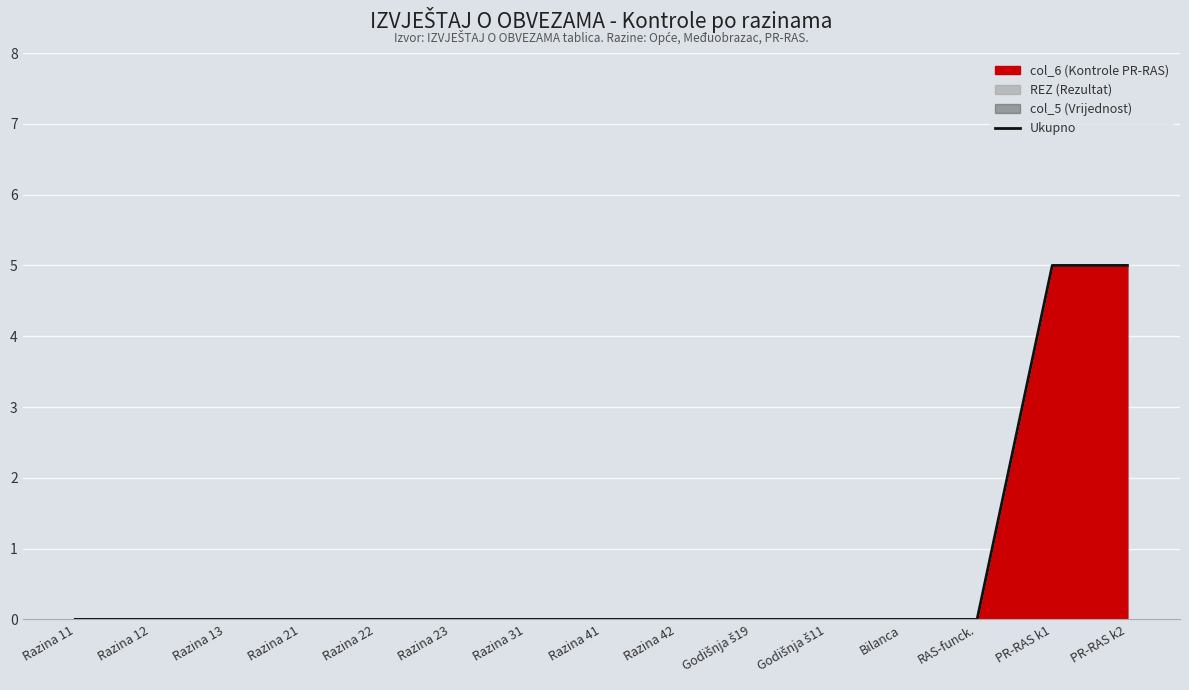

Reading left to right, extract all data points from this chart.

0	0	0	0	0	0	0	0	0	0	0	0	0	5	5